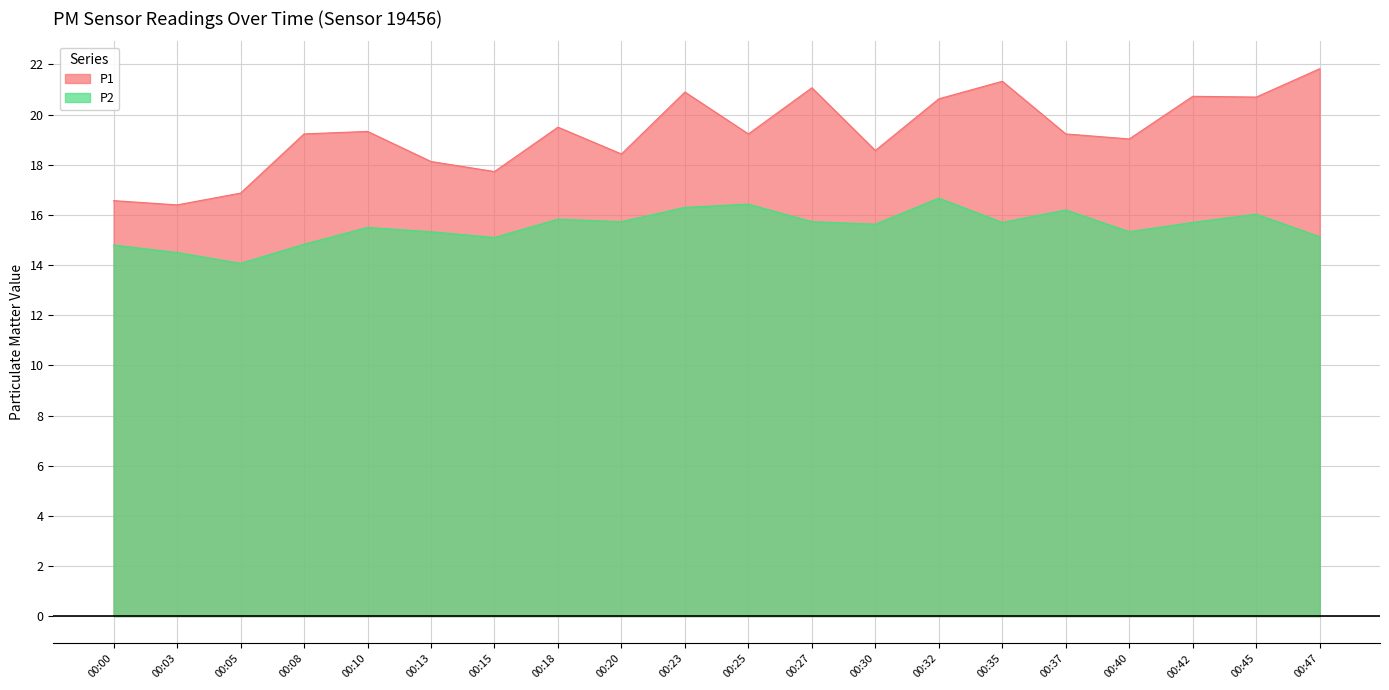

List the labels in order of P2 value, largest first.

00:32, 00:25, 00:23, 00:37, 00:45, 00:18, 00:20, 00:27, 00:35, 00:42, 00:30, 00:10, 00:13, 00:40, 00:47, 00:15, 00:08, 00:00, 00:03, 00:05